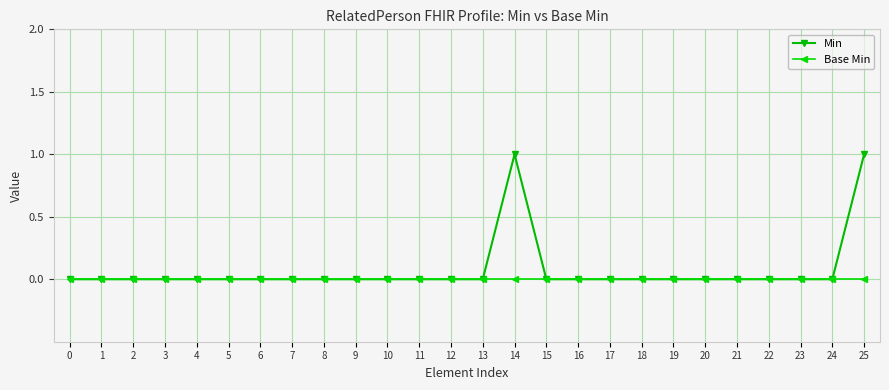

The Min series shows 0 at 10. True or false?

True